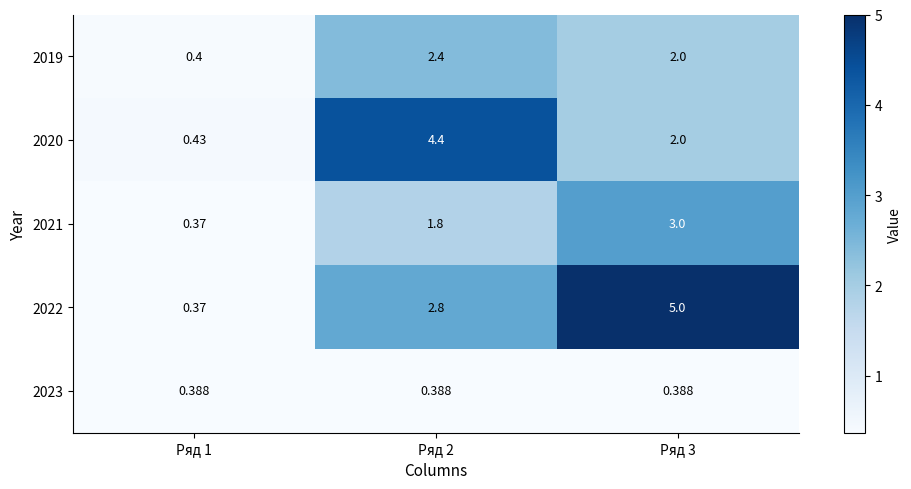

Which series has the widest spread of values?

2022